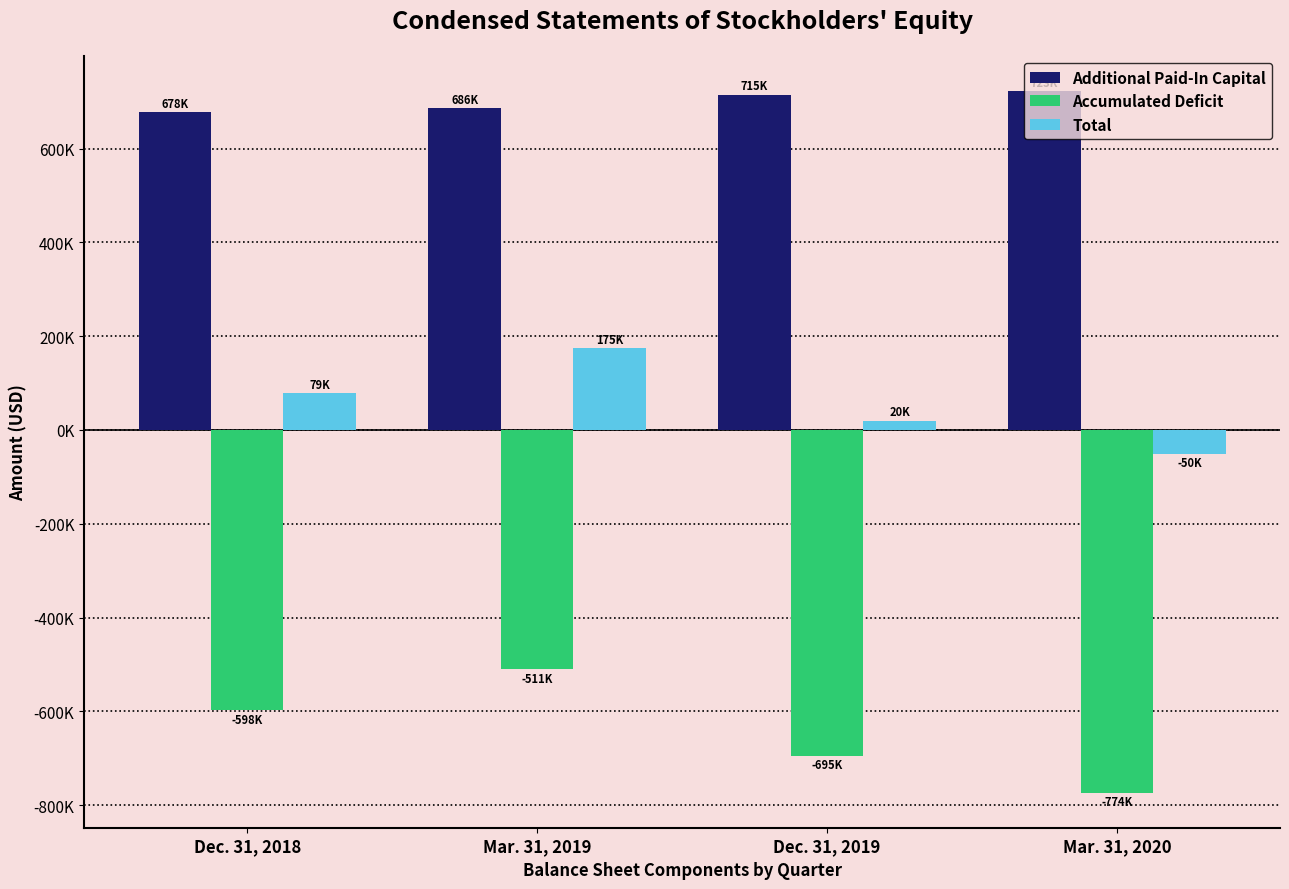

What are all the series names shown in the legend?

Additional Paid-In Capital, Accumulated Deficit, Total